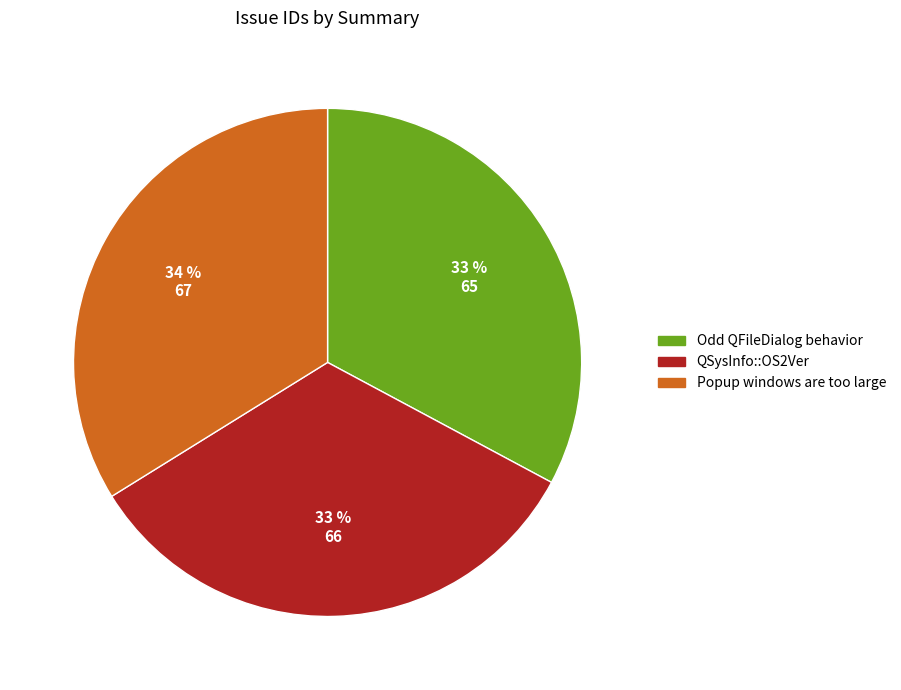

Does QSysInfo::OS2Ver account for over 50% of the chart?

No